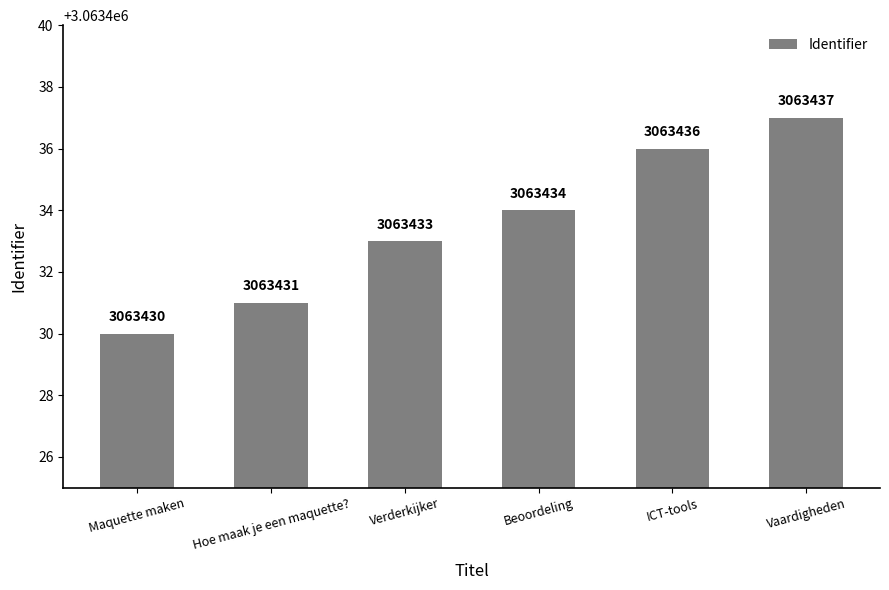

Reading right to left, extract all data points from this chart.

3063437	3063436	3063434	3063433	3063431	3063430